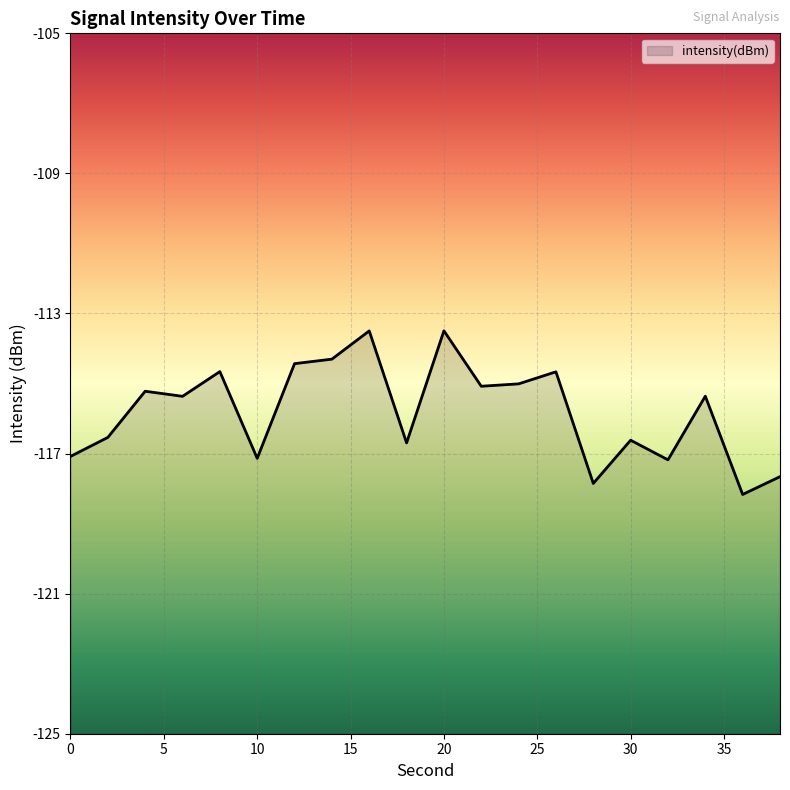

How many lines are shown in the chart?

1